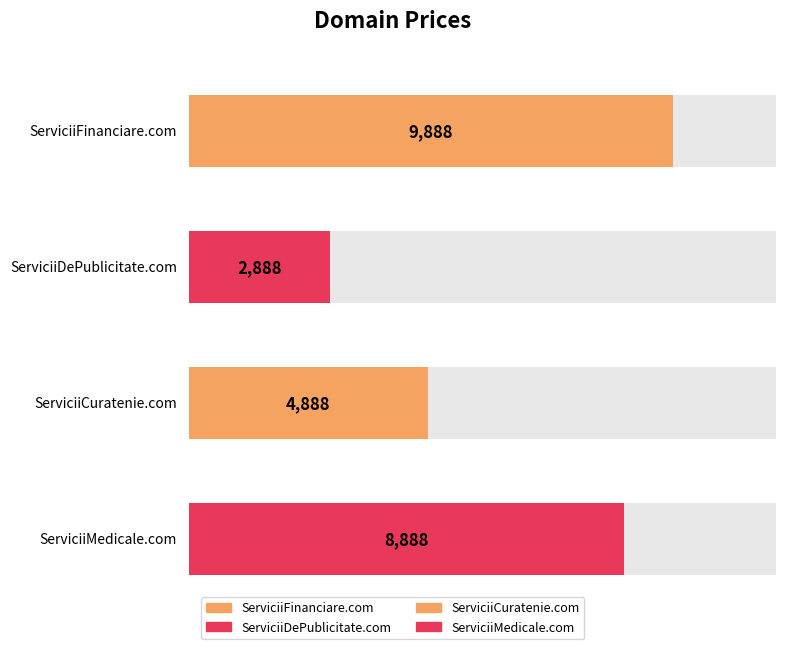

What is the label of the 4th bar from the left?

ServiciiMedicale.com